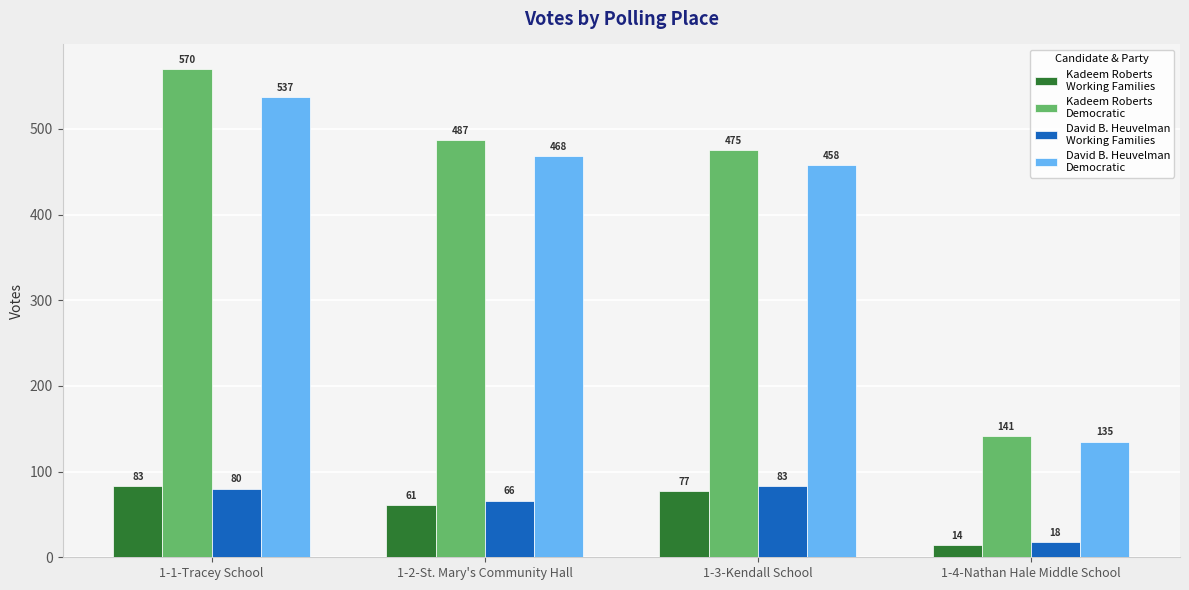

What is the difference between the highest and lowest values at 1-2-St. Mary's Community Hall?

426